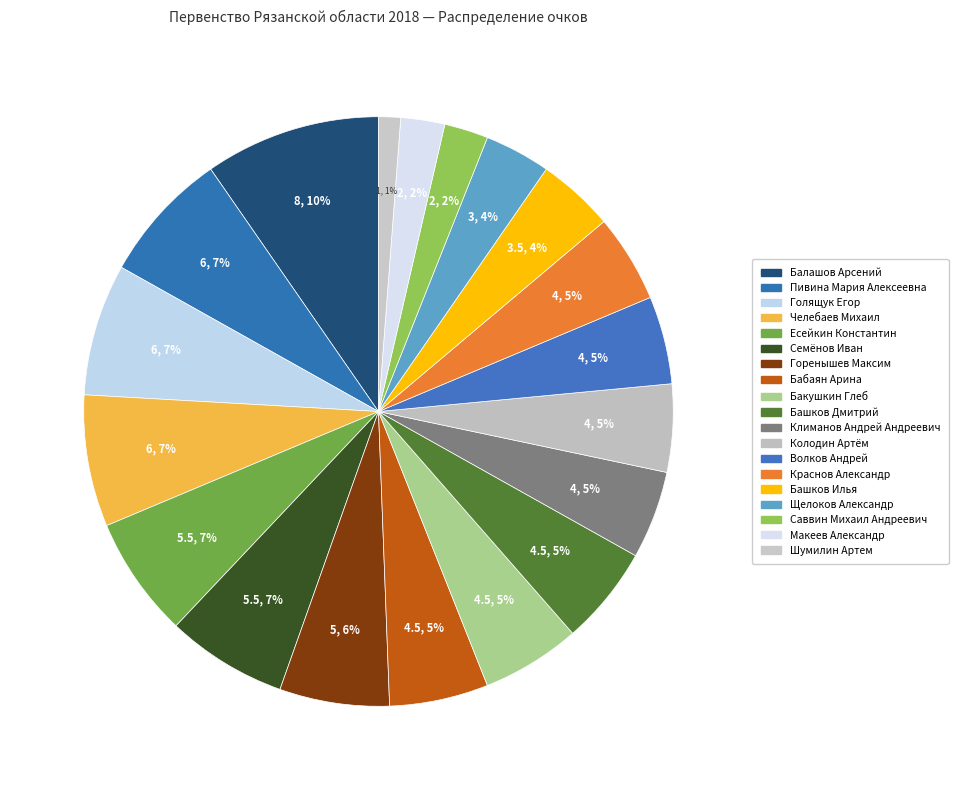

Count the number of slices in the pie.

19